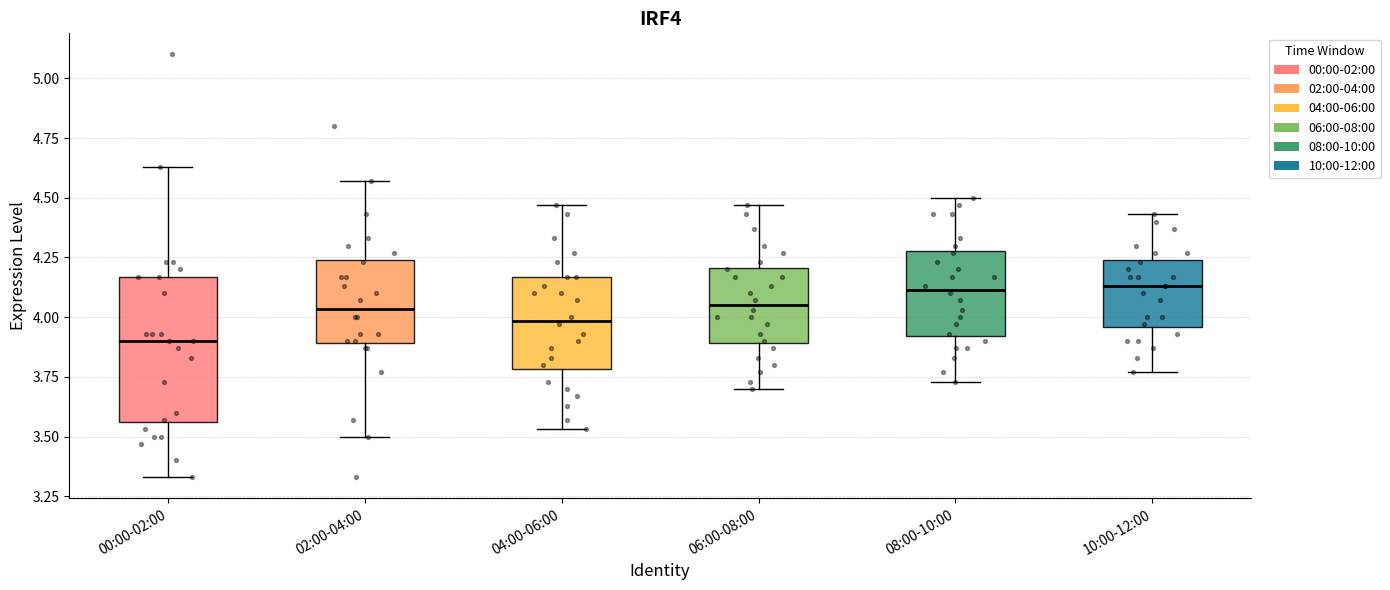

Reading left to right, read every box against the y-axis: the position of its median line, the range the box covers, and the ends of its whiskers. The values are not printed on the chart, so give them approximately, as read against the axis.

00:00-02:00: median 3.90, box 3.55 to 4.15, whiskers 3.35 to 4.65
02:00-04:00: median 4.05, box 3.90 to 4.25, whiskers 3.50 to 4.55
04:00-06:00: median 4.00, box 3.80 to 4.15, whiskers 3.55 to 4.45
06:00-08:00: median 4.05, box 3.90 to 4.20, whiskers 3.70 to 4.45
08:00-10:00: median 4.10, box 3.90 to 4.30, whiskers 3.75 to 4.50
10:00-12:00: median 4.15, box 3.95 to 4.25, whiskers 3.75 to 4.45